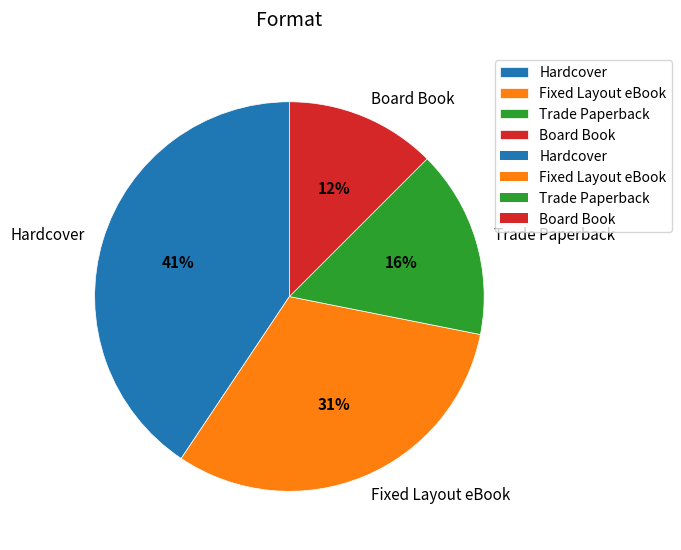

Between Trade Paperback and Board Book, which is larger?

Trade Paperback